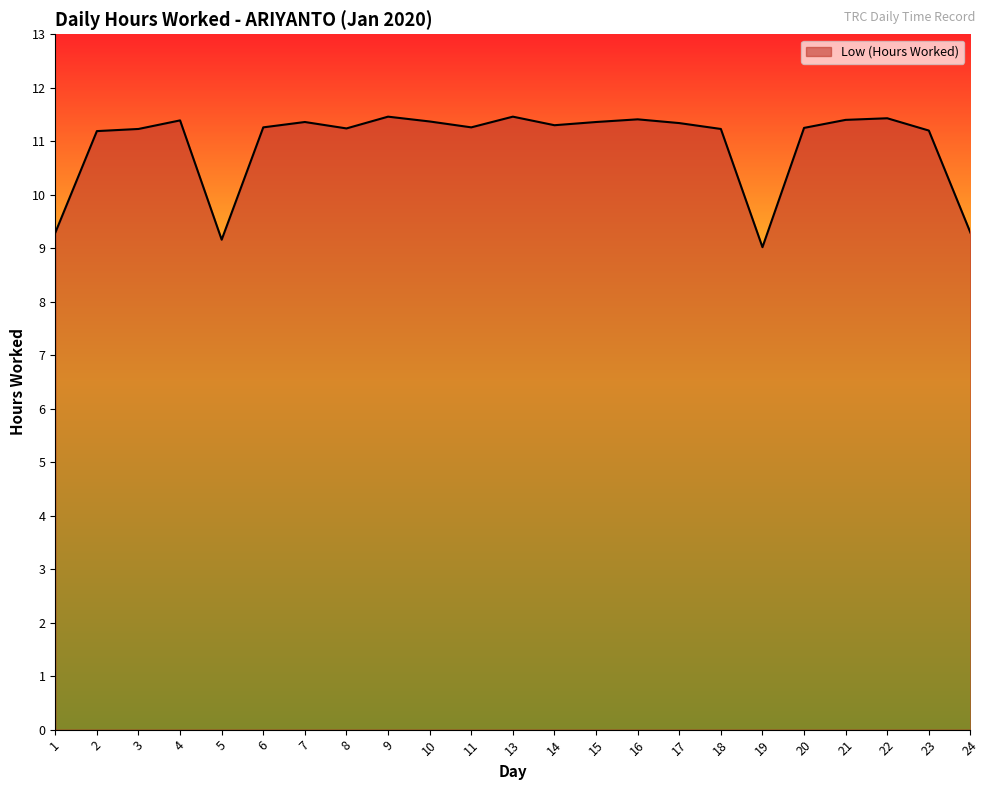

The chart shows a value of 11.4 at 21. True or false?

True